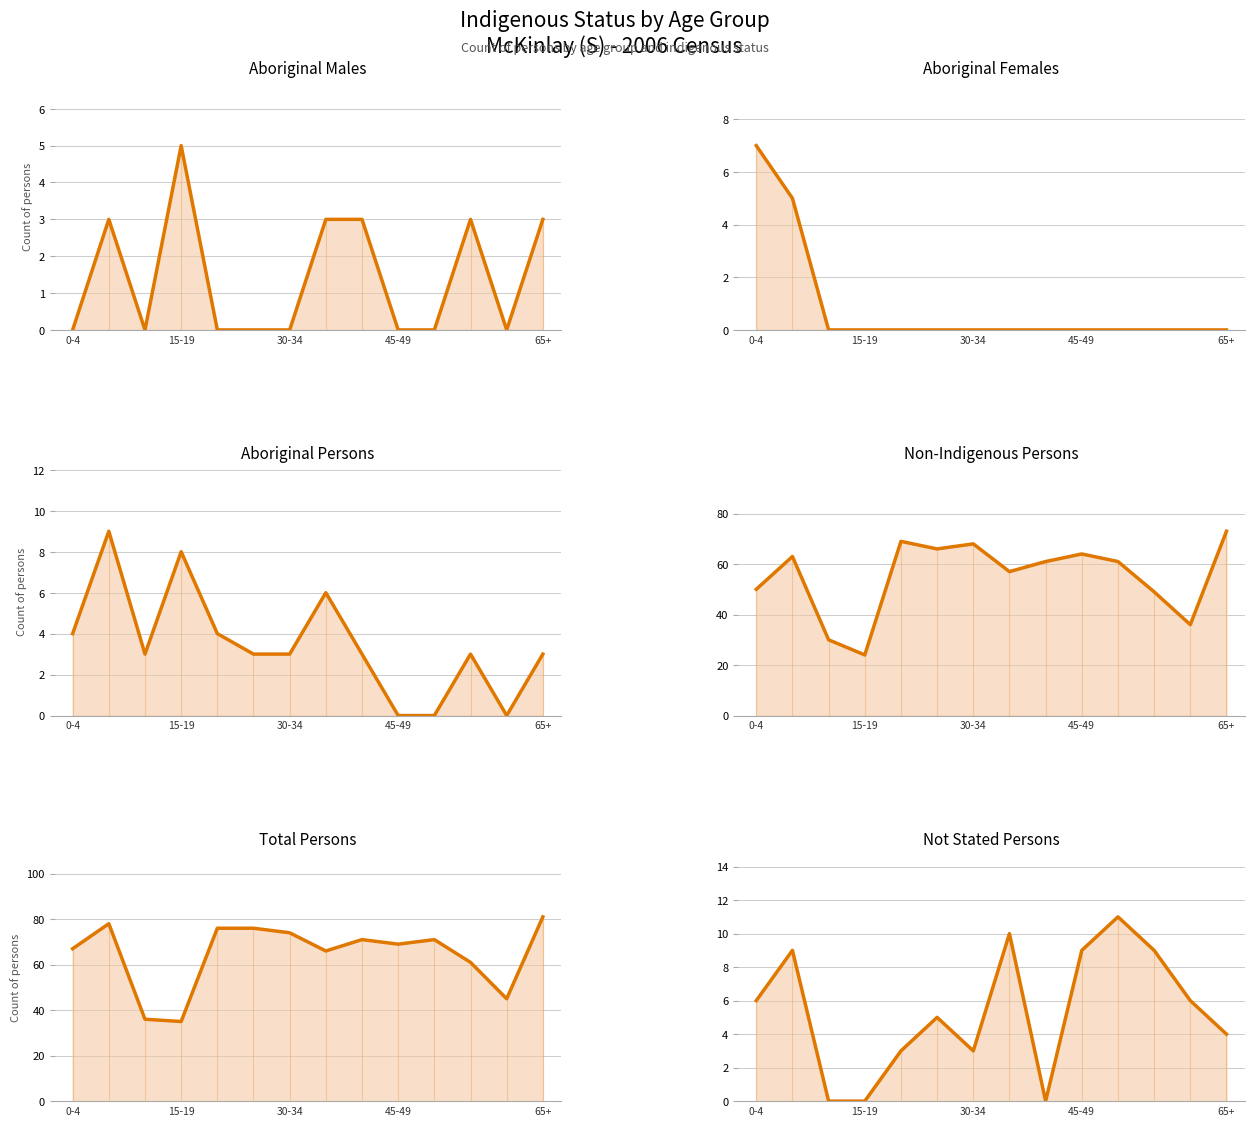

At which label is Aboriginal Persons closest to 4?

0-4